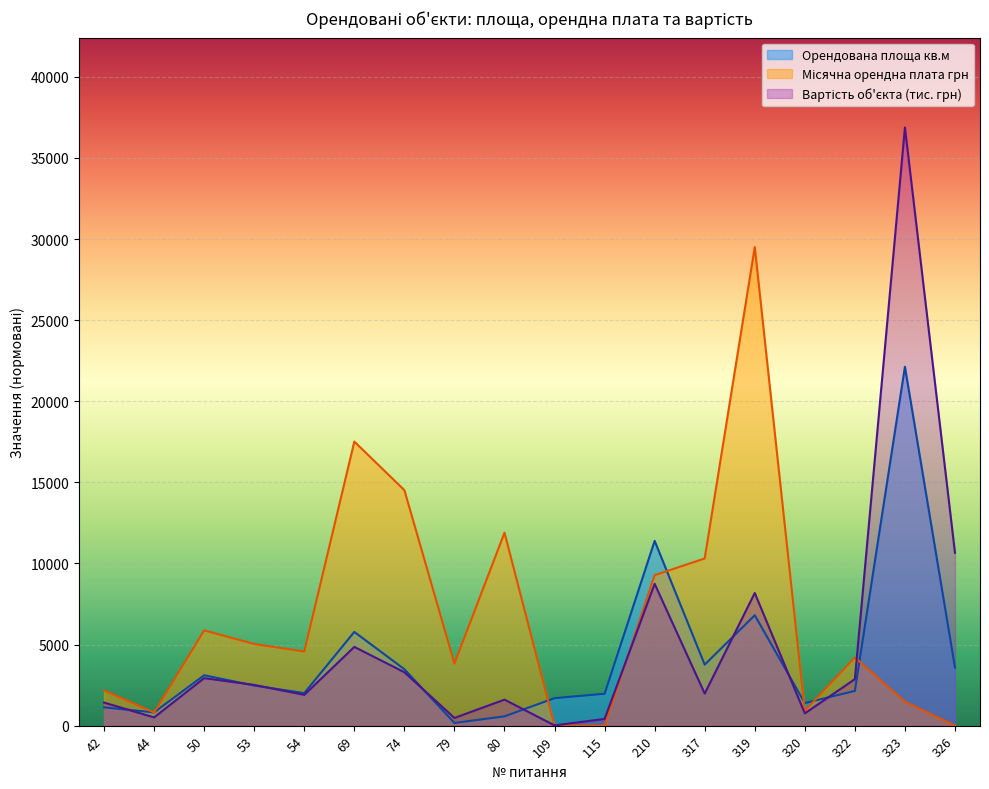

Between which two adjacent categories do Місячна орендна плата грн and Вартість об'єкта first intersect?

80 and 109